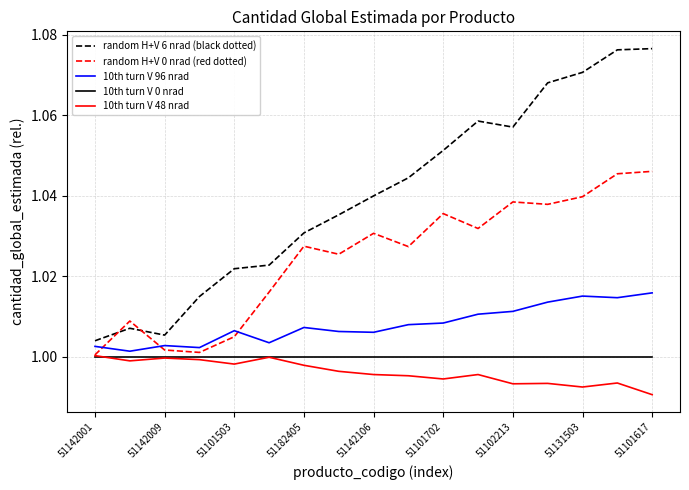

Which series has the widest spread of values?

random H+V 6 nrad (black dotted)